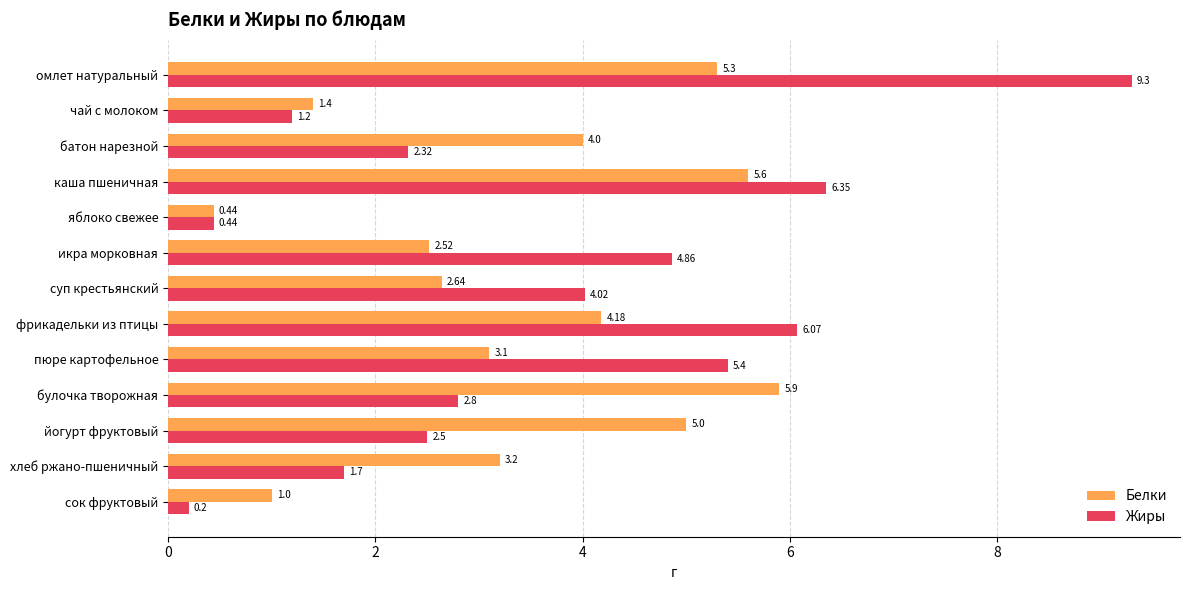

Between суп крестьянский and пюре картофельное, which series saw the biggest shift?

Жиры